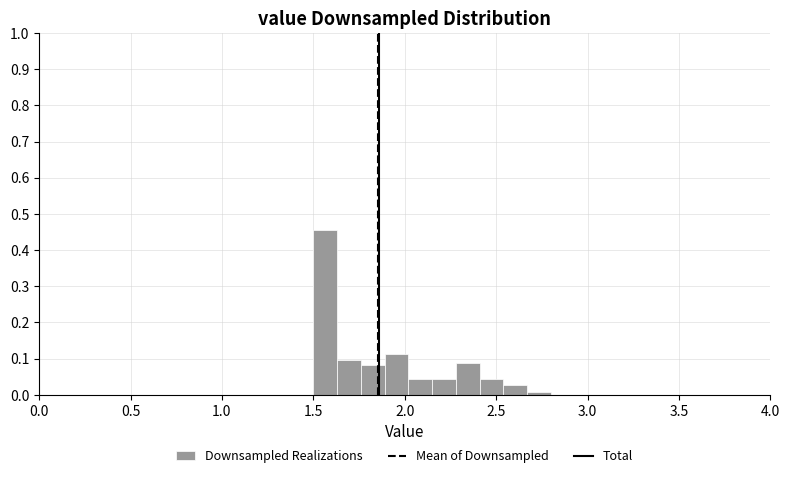

Read against the x-axis, roughly where is the centre of the tallest bar?

1.55